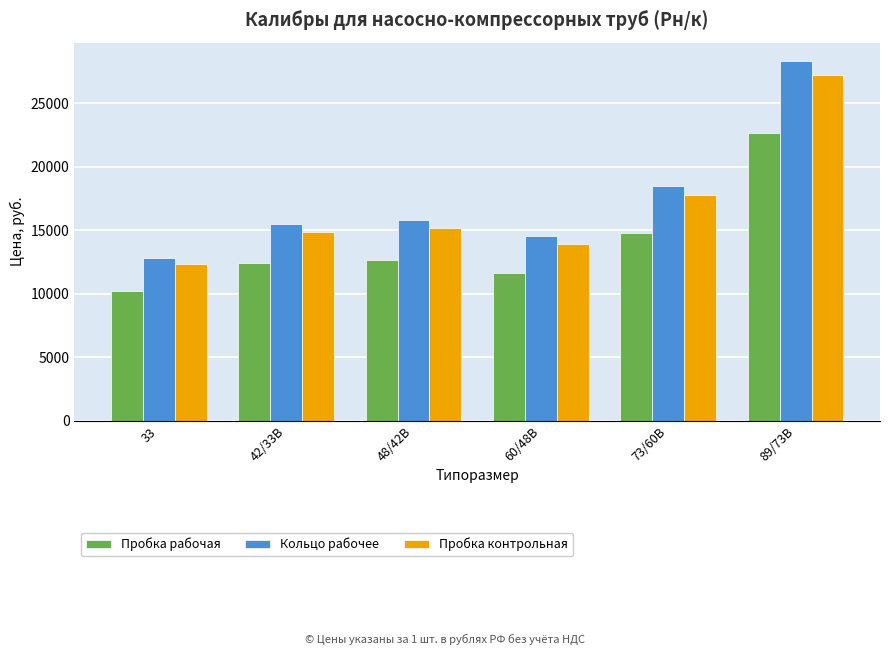

List the series in order of their overall mean, highest first.

Кольцо рабочее, Пробка контрольная, Пробка рабочая